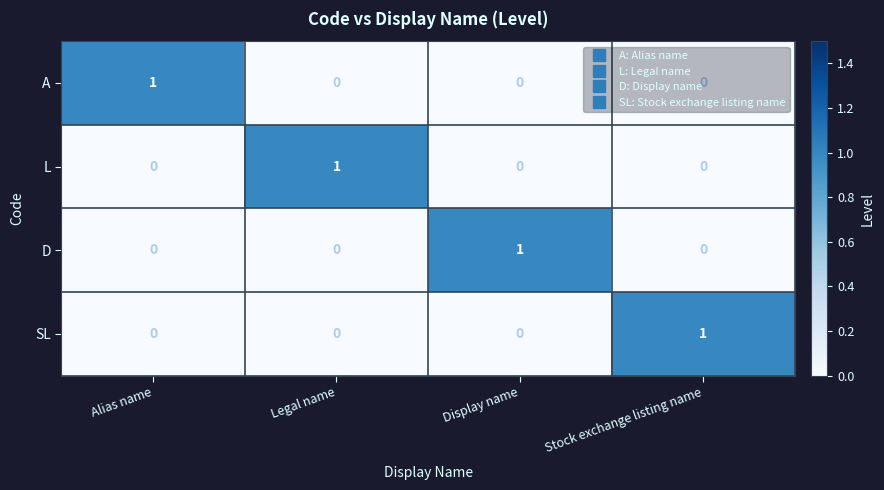

Count the number of categories in the chart.

4